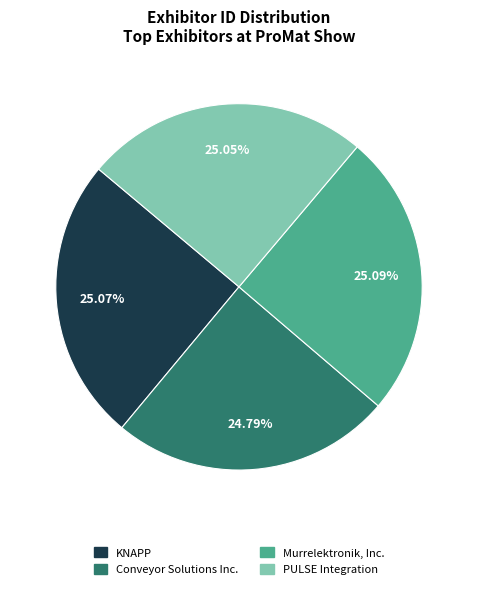

Is the sum of Conveyor Solutions Inc. and Murrelektronik, Inc. greater than half?

No